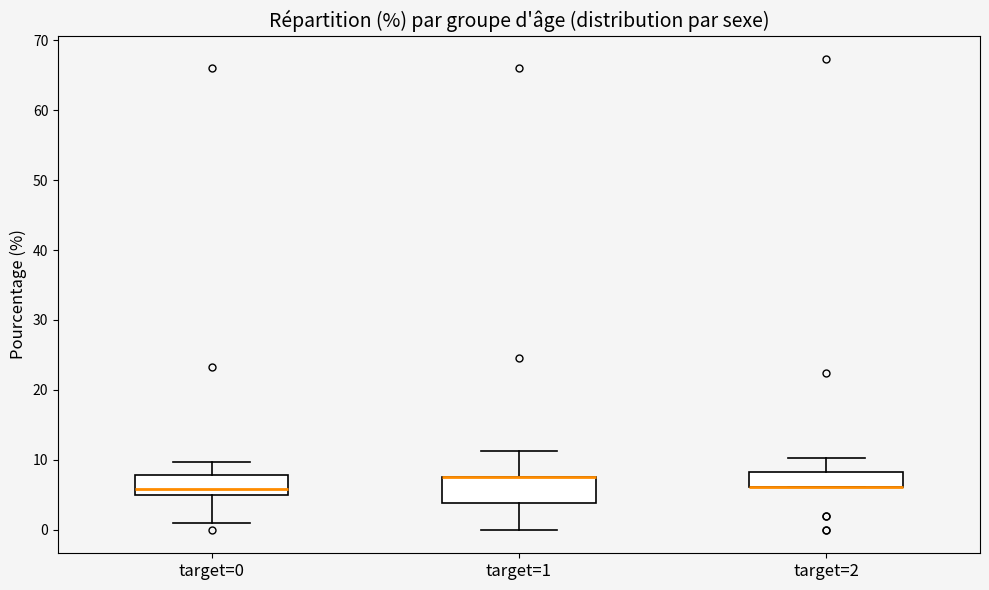

Reading left to right, read every box against the y-axis: the position of its median line, the range the box covers, and the ends of its whiskers. The values are not printed on the chart, so give them approximately, as read against the axis.

target=0: median 6, box 5 to 8, whiskers 1 to 10
target=1: median 8 (drawn on the box's upper edge), box 4 to 8, whiskers 0 to 11
target=2: median 6 (drawn on the box's lower edge), box 6 to 8, whiskers 6 to 10